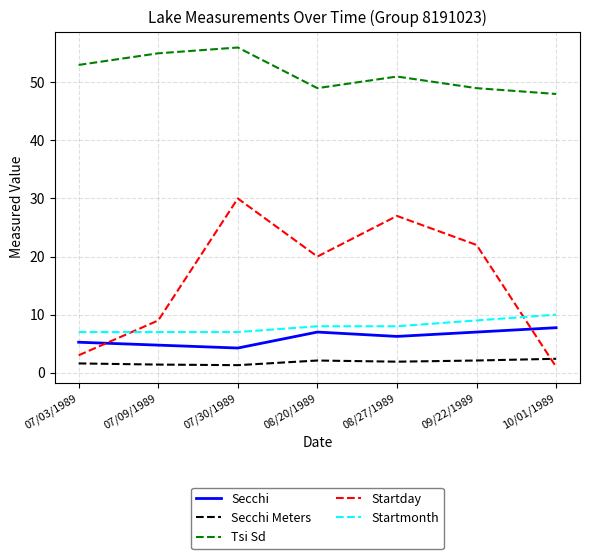

What is the lowest value of the Secchi Meters series?

1.3